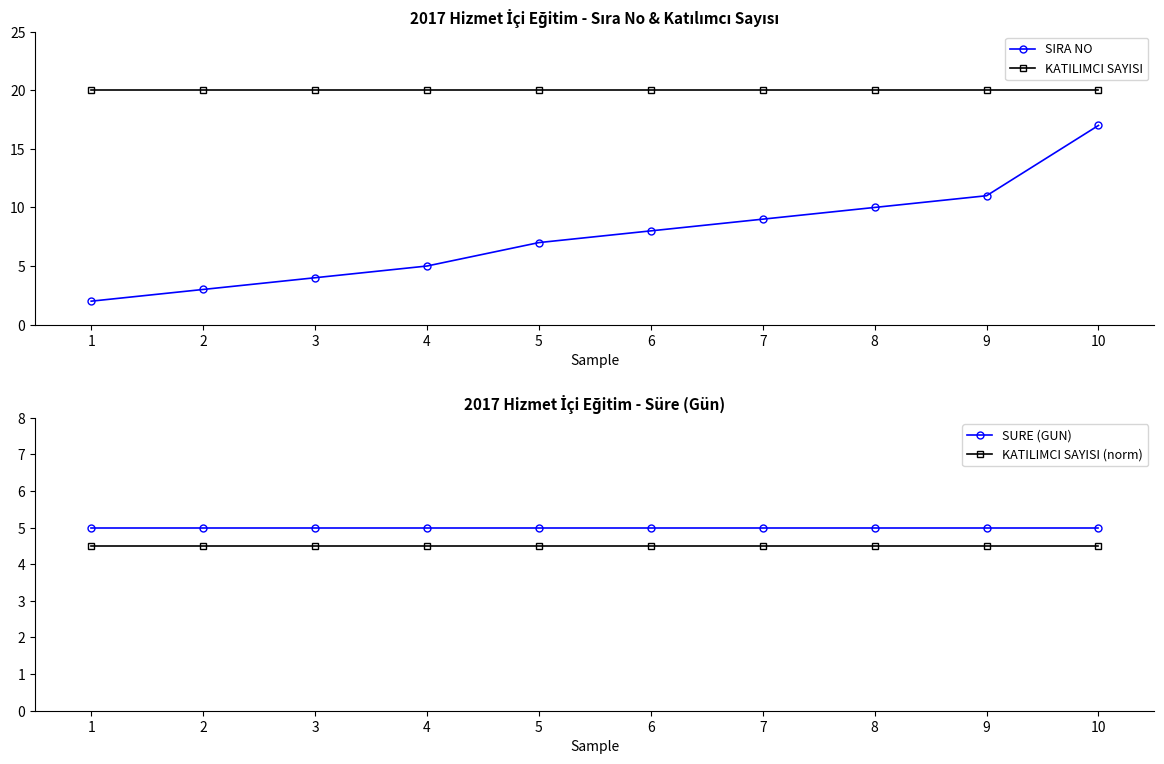

Is the value of KATILIMCI SAYISI at 6 greater than the value of SIRA NO at 7?

Yes